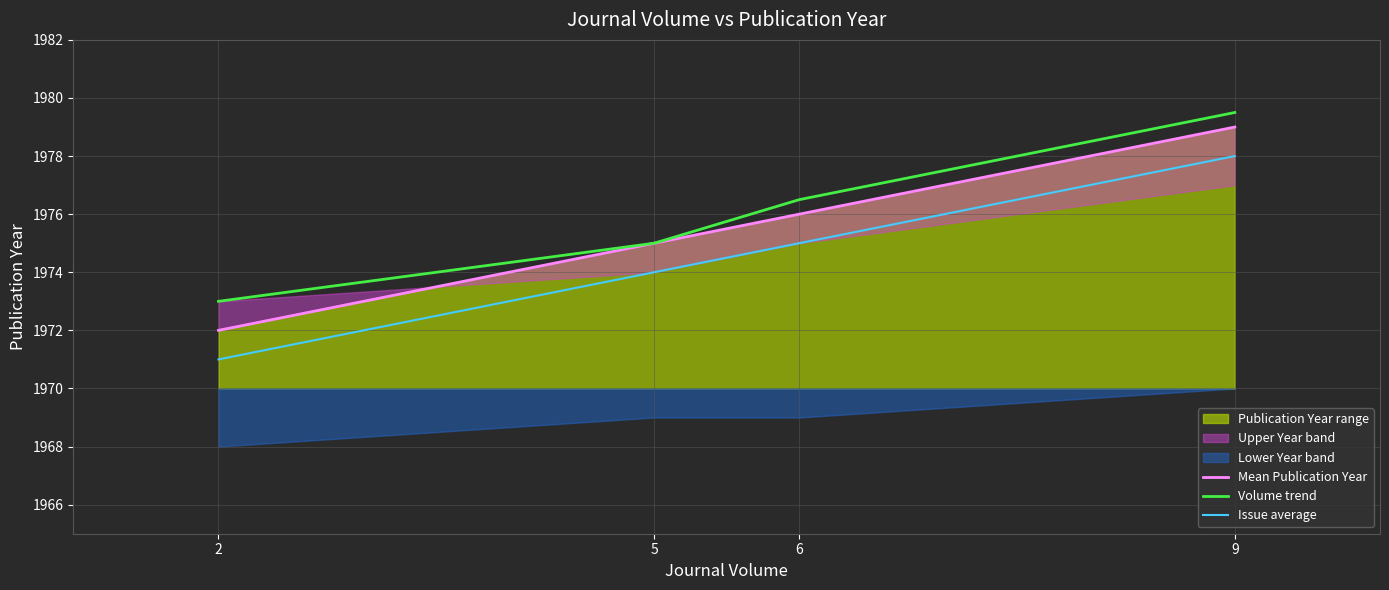

Rank the series at 9 from highest to lowest value.

Volume trend, Mean Publication Year, Issue average